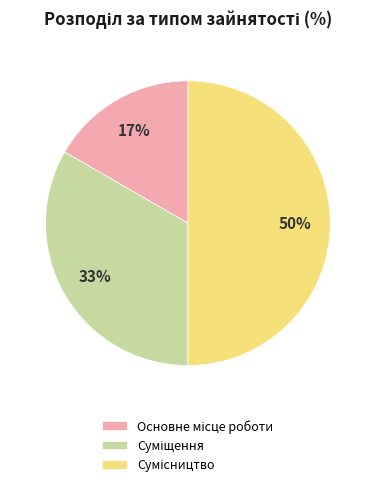

To the nearest percent, what is the difference between the largest and smallest slice percentages?

33%